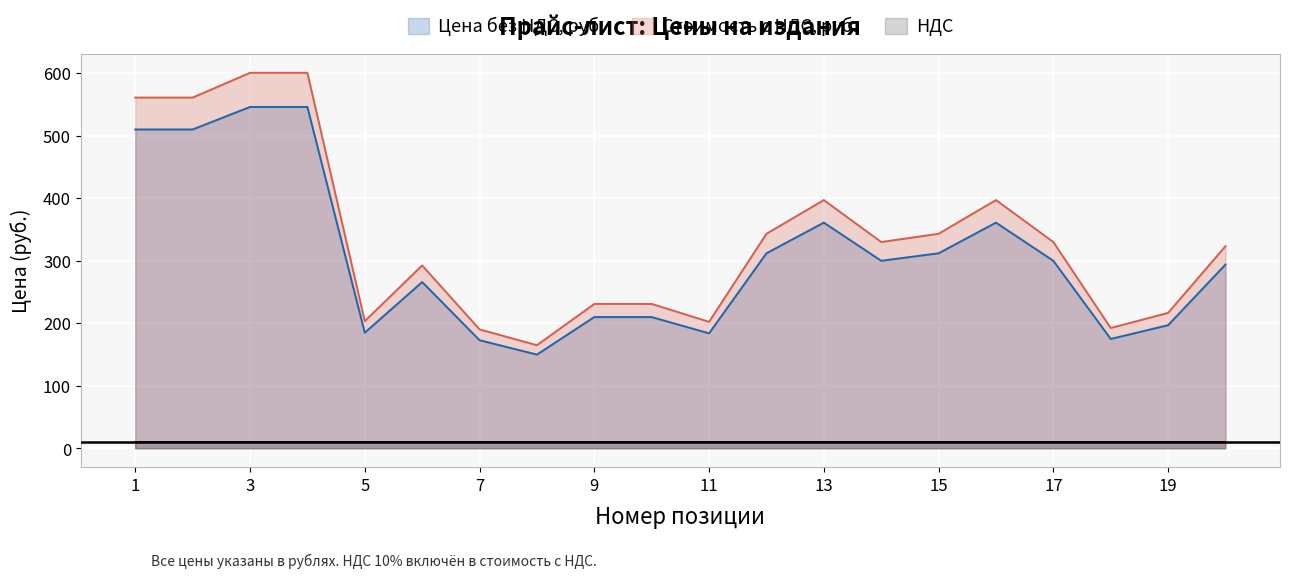

Is it true that Цена без НДС, руб. equals 510.0 at 1?

True